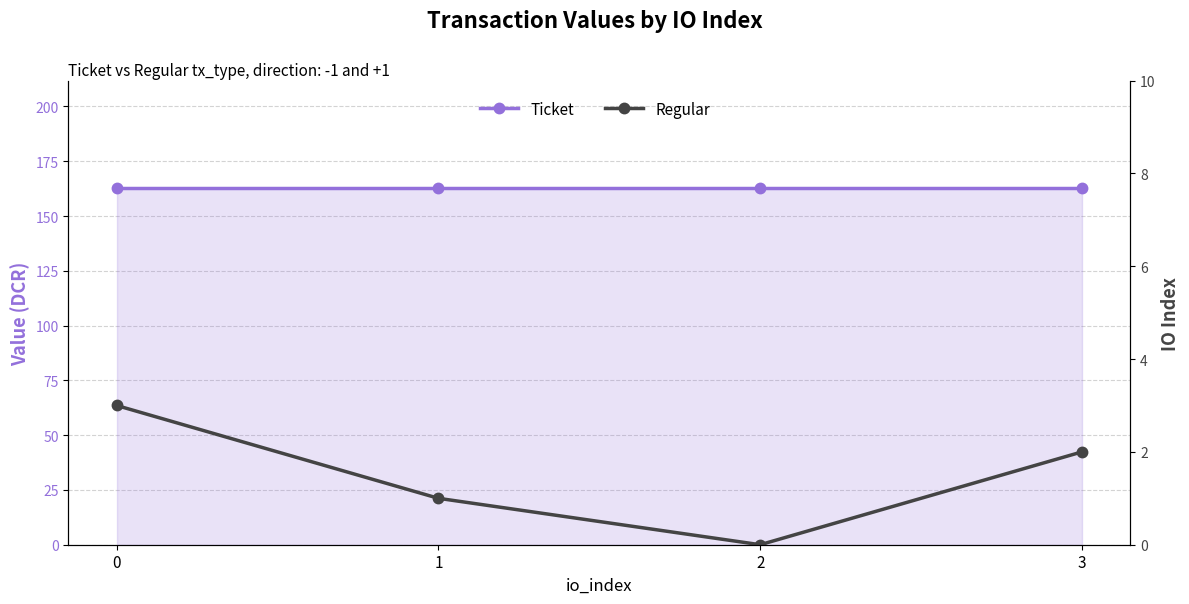

At 3, list the series in order from largest to smallest.

Ticket, Regular